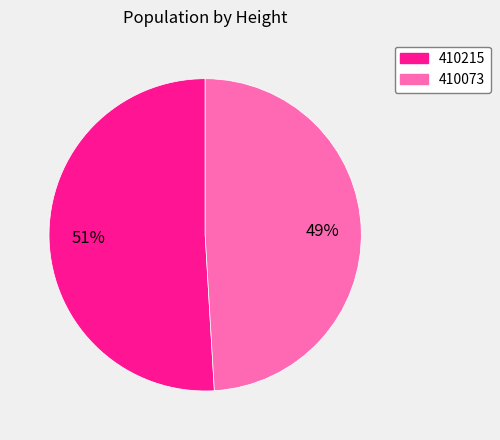

Does any single category account for the majority?

Yes